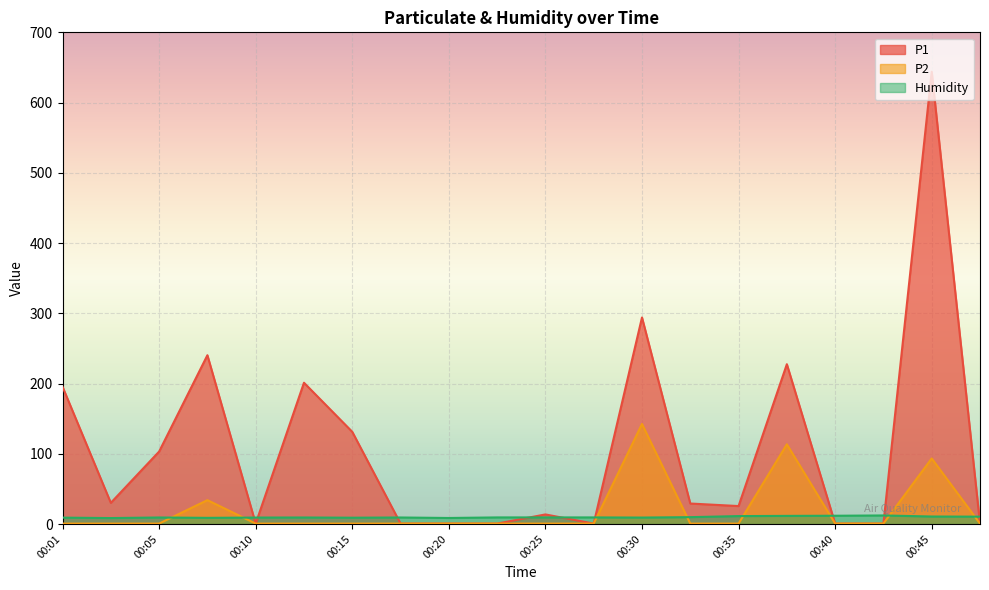

List the labels in order of Humidity value, smallest first.

00:03, 00:20, 00:08, 00:15, 00:01, 00:10, 00:30, 00:05, 00:13, 00:18, 00:23, 00:25, 00:27, 00:32, 00:47, 00:45, 00:35, 00:37, 00:40, 00:42